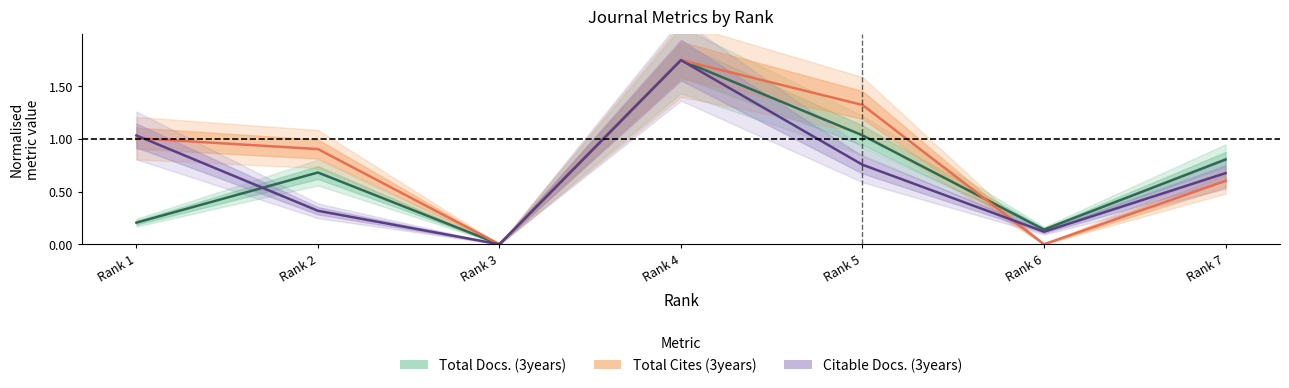

Which category has the lowest value in the Total Docs. (3years) series?

Rank 3